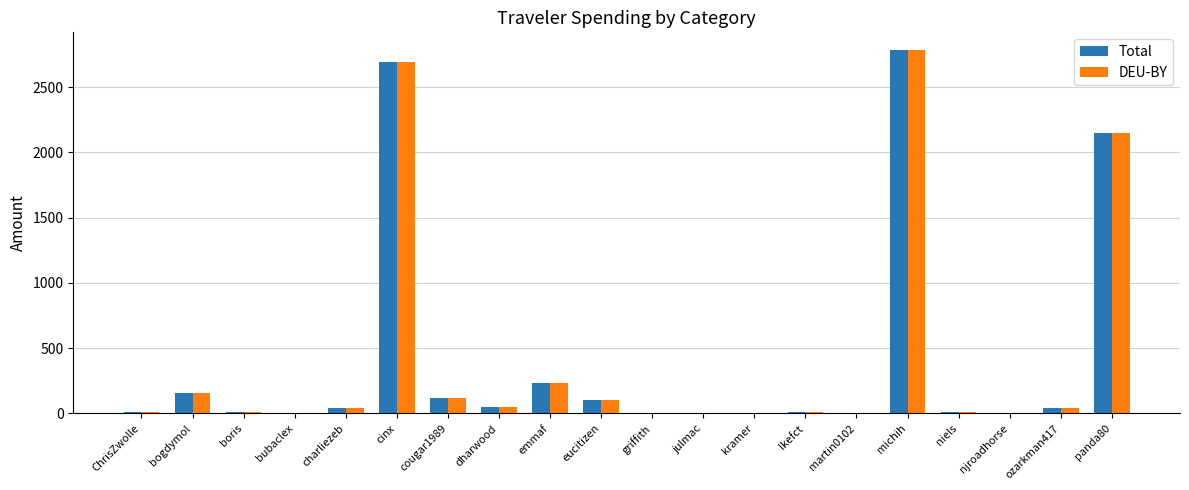

What is the greatest value displayed?

2780.8